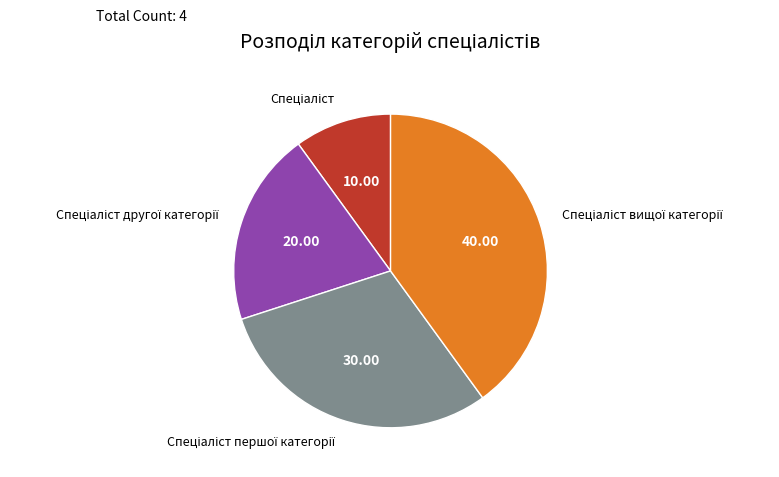

Does any single category account for the majority?

No